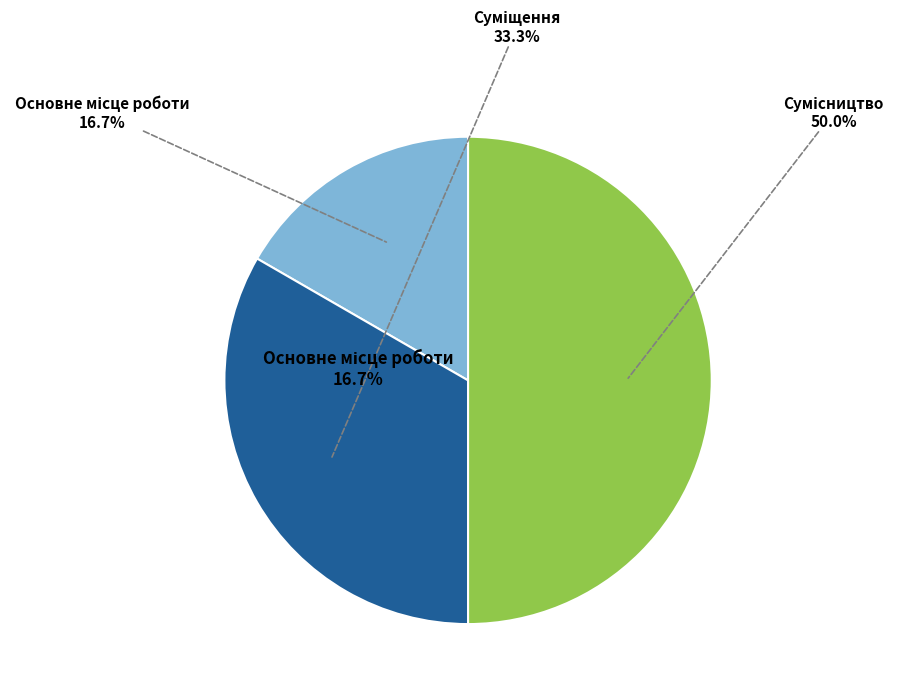

To the nearest percent, what is the difference between the largest and smallest slice percentages?

33%